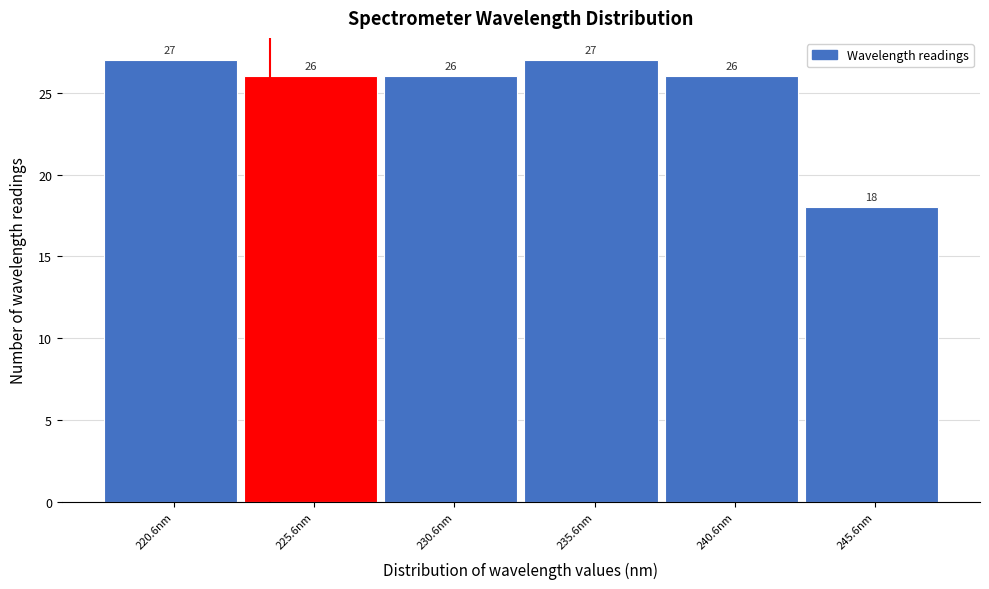

Reading left to right, transcribe this chart: for each bar, give the range it covers on the x-axis and its height. The bar edges are not printed on the chart, so give them approximately, as read against the axis.

218 to 223: 27
223 to 228: 26
228 to 233: 26
233 to 238: 27
238 to 243: 26
243 to 248: 18